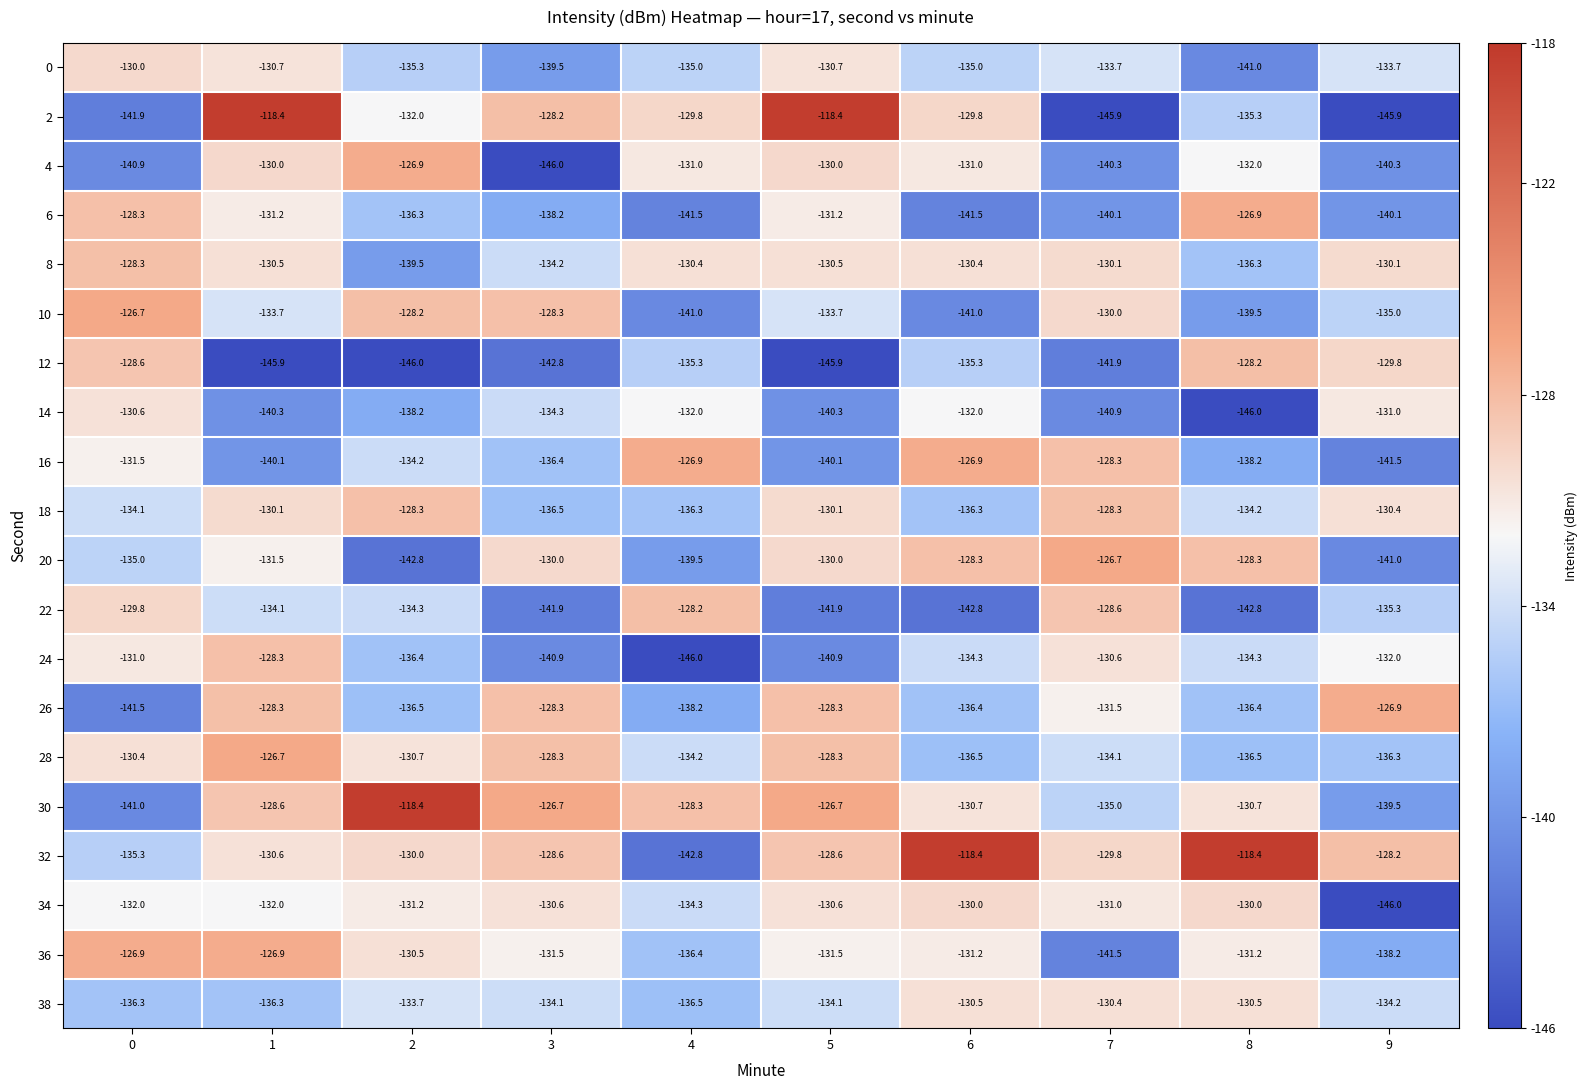

What is the difference between the highest and lowest values at 5?

27.5